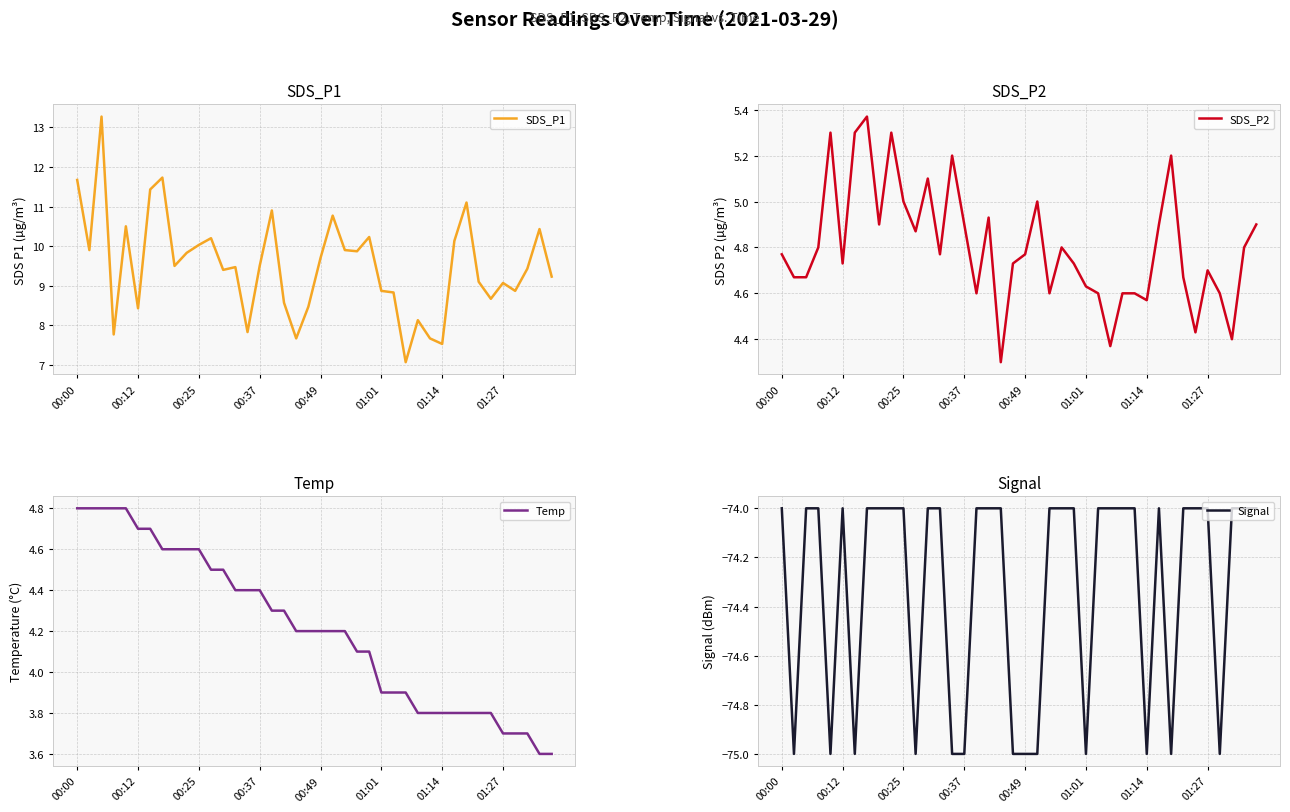

Reading right to left, what are all the values shown in this chart?

SDS_P1: 9.2	10.4	9.4	8.9	9.1	8.7	9.1	11.1	10.1	7.5	7.7	8.1	7.1	8.8	8.9	10.2	9.9	9.9	10.8	9.7	8.5	7.7	8.6	10.9	9.5	7.8	9.5	9.4	10.2	10.0	9.8	9.5	11.7	11.4	8.4	10.5	7.8	13.3	9.9	11.7
SDS_P2: 4.9	4.8	4.4	4.6	4.7	4.4	4.7	5.2	4.9	4.6	4.6	4.6	4.4	4.6	4.6	4.7	4.8	4.6	5.0	4.8	4.7	4.3	4.9	4.6	4.9	5.2	4.8	5.1	4.9	5.0	5.3	4.9	5.4	5.3	4.7	5.3	4.8	4.7	4.7	4.8
Temp: 3.6	3.6	3.7	3.7	3.7	3.8	3.8	3.8	3.8	3.8	3.8	3.8	3.9	3.9	3.9	4.1	4.1	4.2	4.2	4.2	4.2	4.2	4.3	4.3	4.4	4.4	4.4	4.5	4.5	4.6	4.6	4.6	4.6	4.7	4.7	4.8	4.8	4.8	4.8	4.8
Signal: -74.0	-74.0	-74.0	-75.0	-74.0	-74.0	-74.0	-75.0	-74.0	-75.0	-74.0	-74.0	-74.0	-74.0	-75.0	-74.0	-74.0	-74.0	-75.0	-75.0	-75.0	-74.0	-74.0	-74.0	-75.0	-75.0	-74.0	-74.0	-75.0	-74.0	-74.0	-74.0	-74.0	-75.0	-74.0	-75.0	-74.0	-74.0	-75.0	-74.0